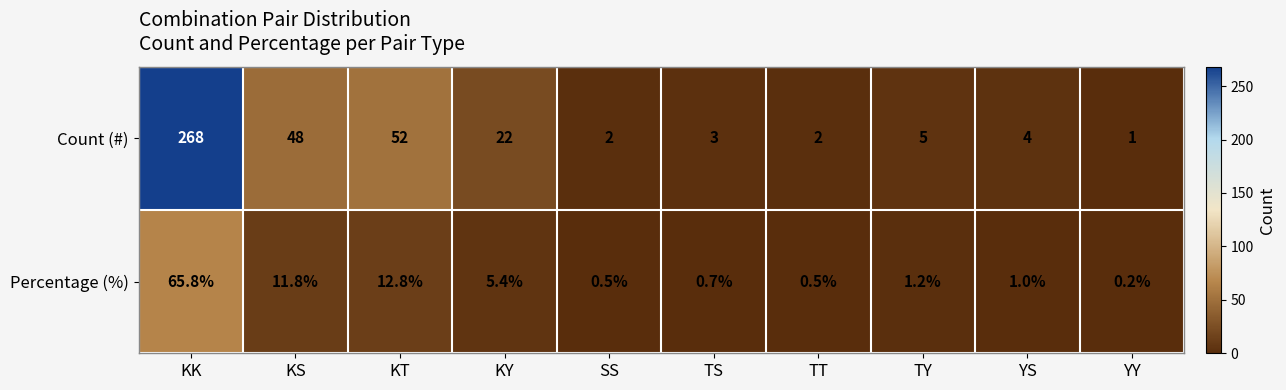

Reading left to right, extract all data points from this chart.

Count (#): 268.0	48.0	52.0	22.0	2.0	3.0	2.0	5.0	4.0	1.0
Percentage (%): 65.8	11.8	12.8	5.4	0.5	0.7	0.5	1.2	1.0	0.2